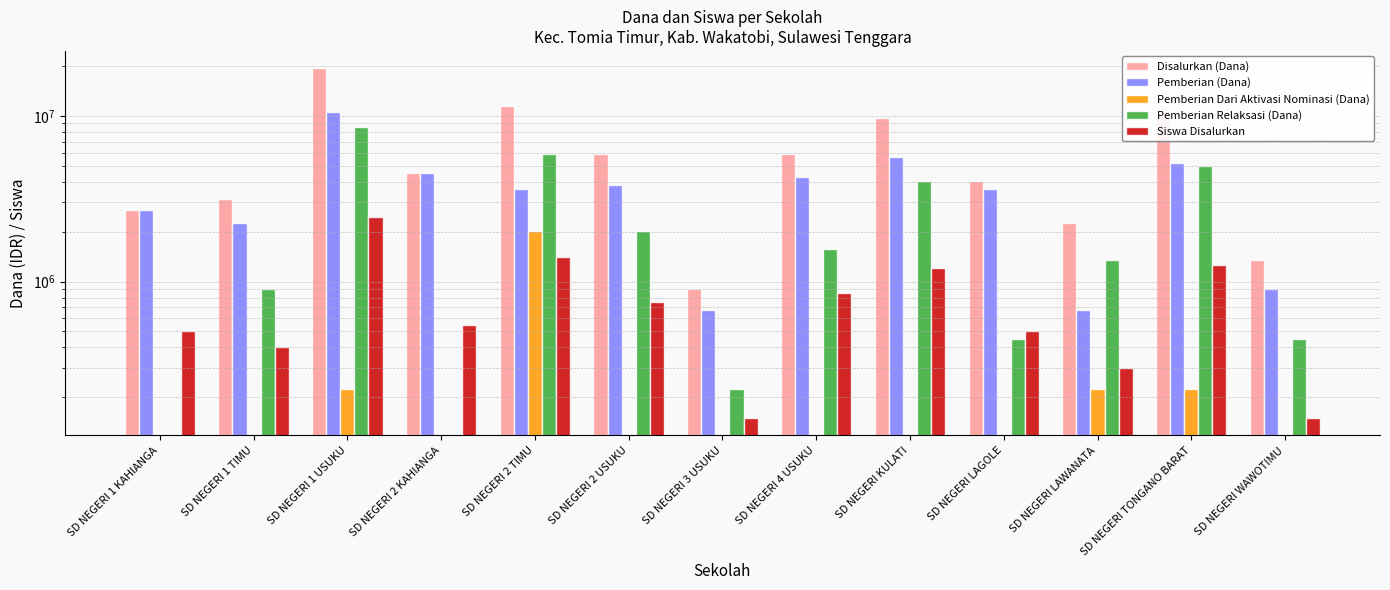

Where does the Pemberian (Dana) series first go above 3600000?

SD NEGERI 1 USUKU